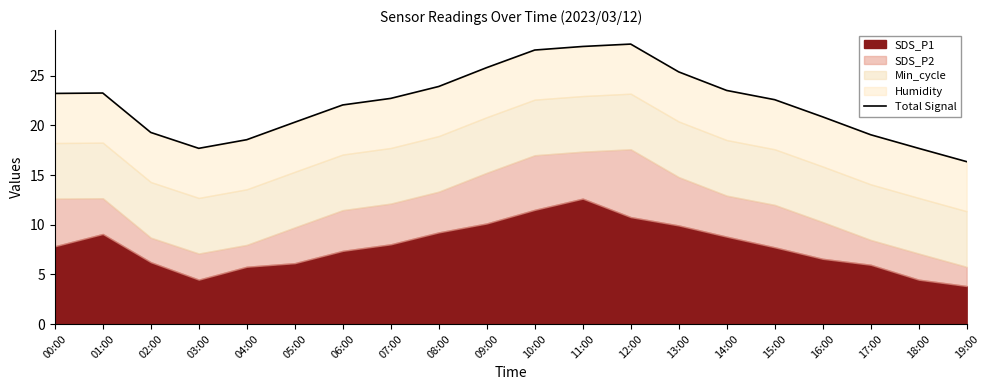

At which label does the data first exceed 22?

00:00